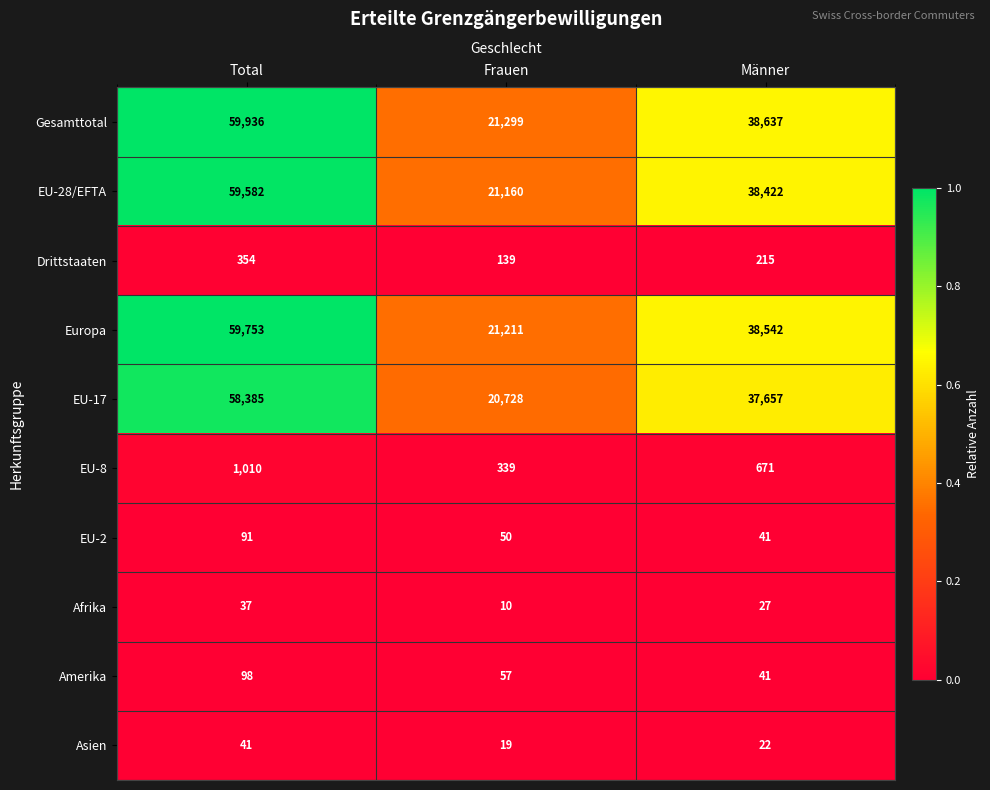

What is the sum of the EU-17 values at Männer and Total?

96042